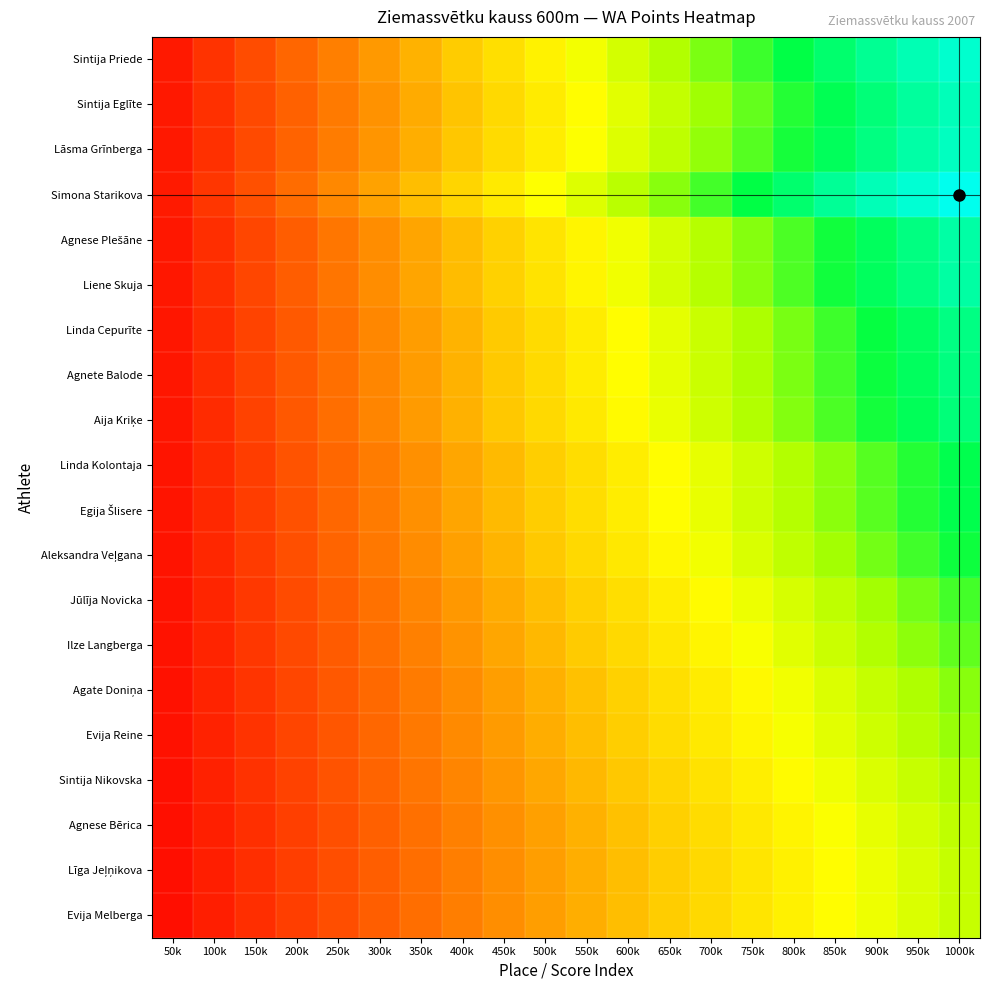

Which series changed the most between 300k and 750k?

Simona Starikova